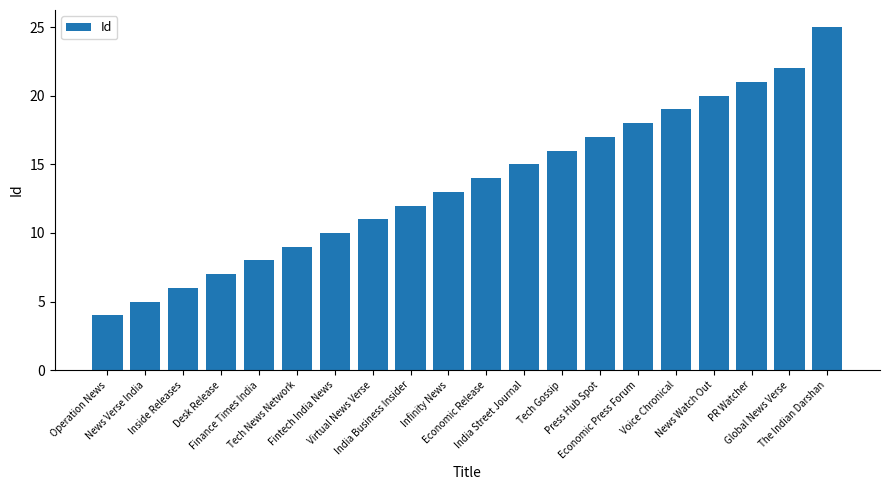

List the labels in order of value, smallest first.

Operation News, News Verse India, Inside Releases, Desk Release, Finance Times India, Tech News Network, Fintech India News, Virtual News Verse, India Business Insider, Infinity News, Economic Release, India Street Journal, Tech Gossip, Press Hub Spot, Economic Press Forum, Voice Chronical, News Watch Out, PR Watcher, Global News Verse, The Indian Darshan